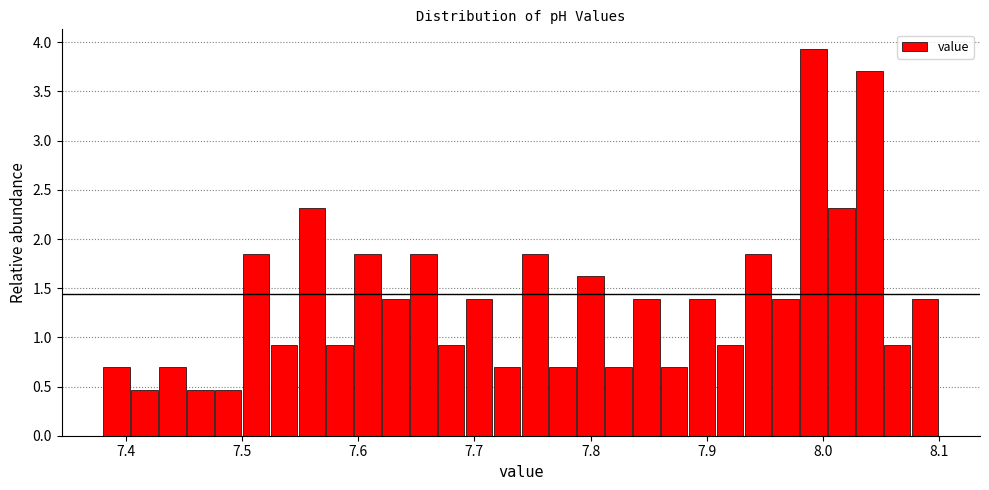

Read against the x-axis, roughly where is the centre of the tallest bar?

7.99